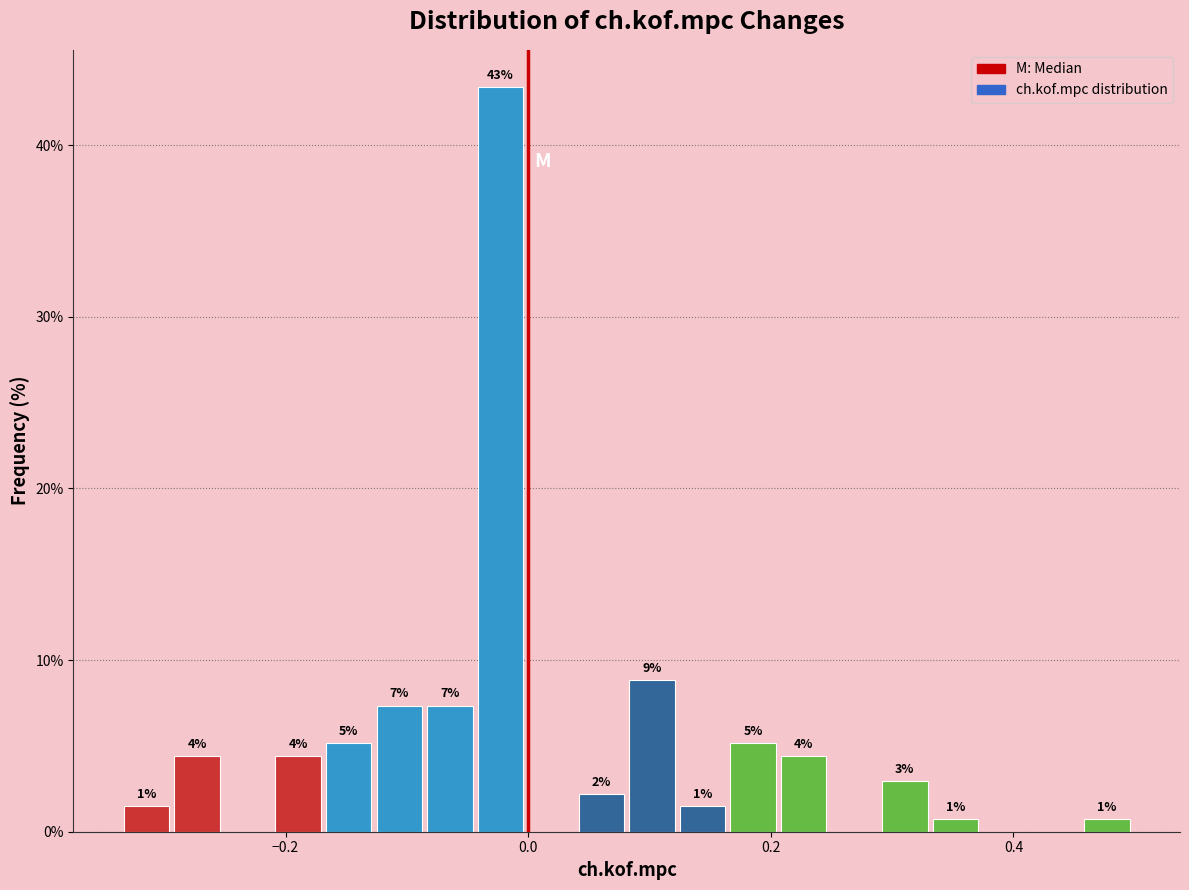

Read against the x-axis, roughly where is the centre of the tallest bar?

-0.02